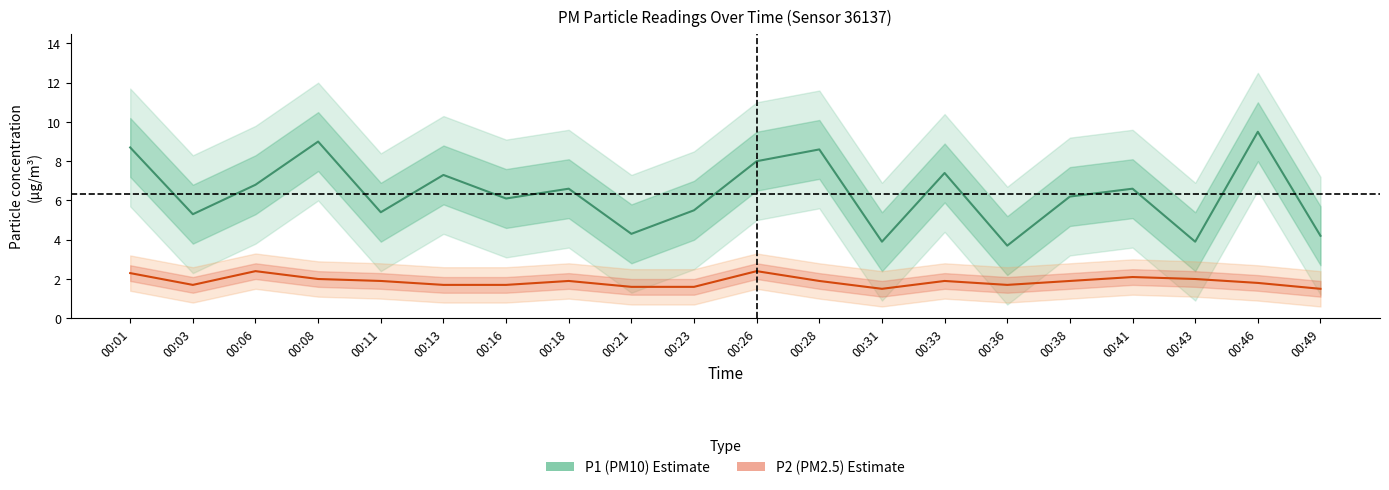

What are all the series names shown in the legend?

P1 (PM10), P2 (PM2.5)